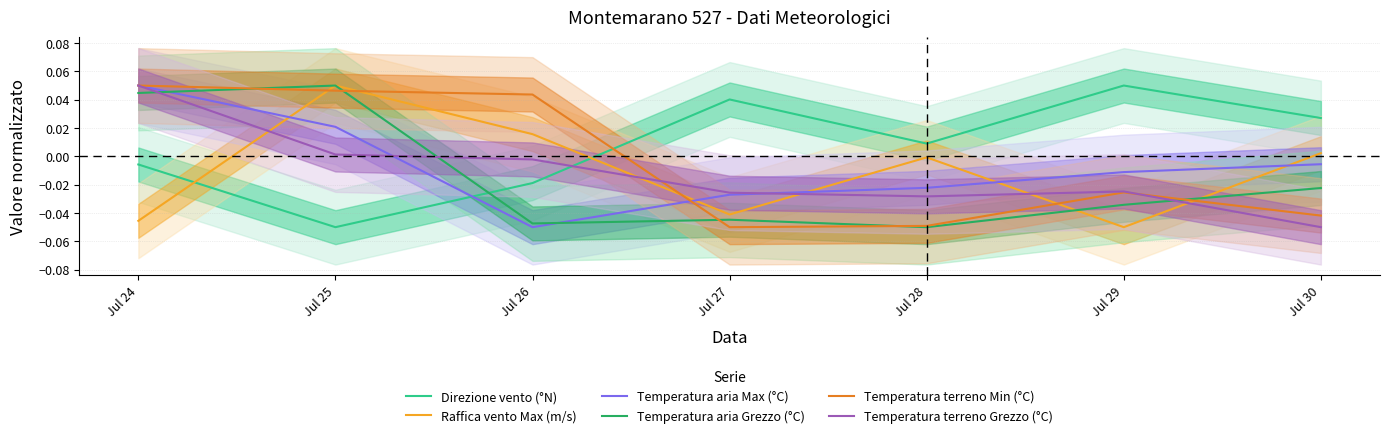

True or false: Temperatura terreno Grezzo (°C) and Direzione vento (°N) cross at least once.

True